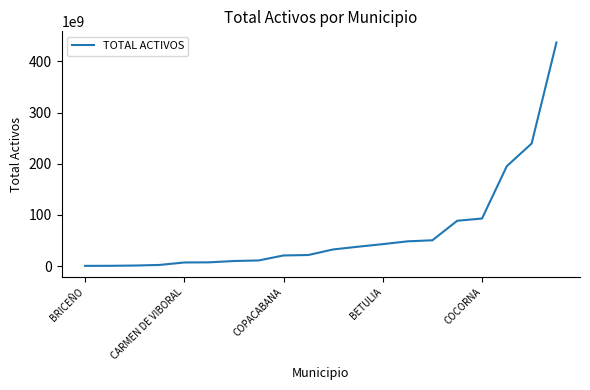

How many lines are shown in the chart?

1